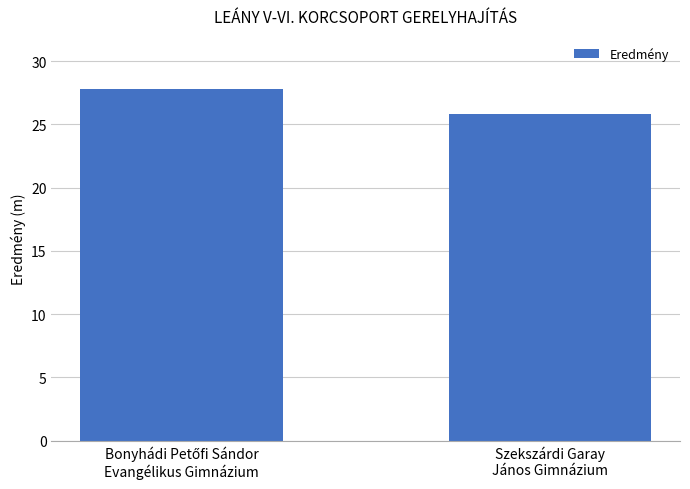

What is the maximum value shown in the chart?

27.8